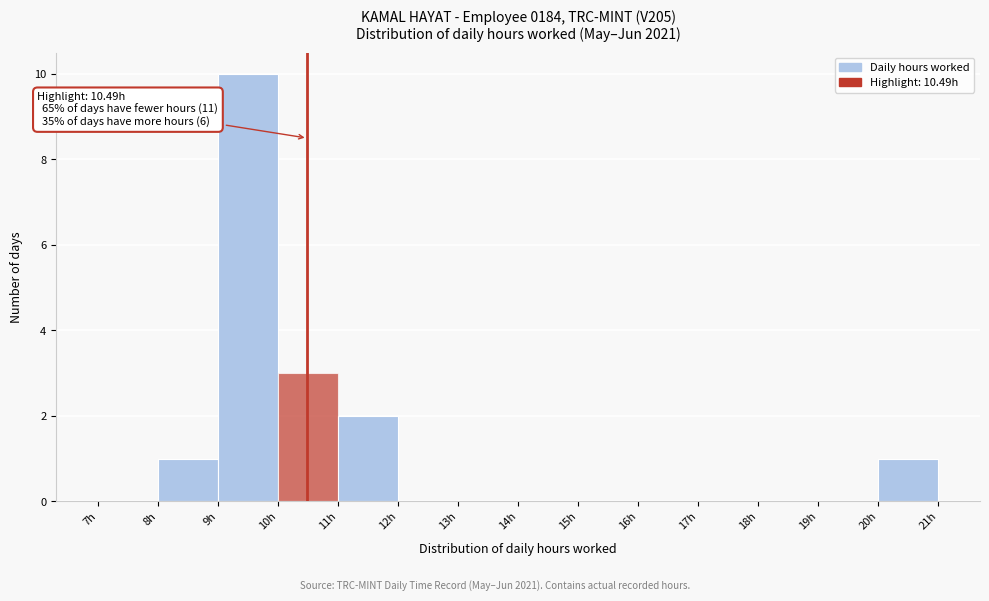

Which range on the x-axis has the tallest bar?

9 to 10